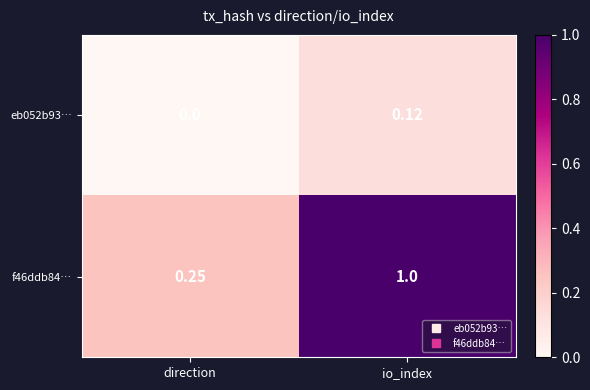

At which category does the chart reach its minimum across all series?

direction